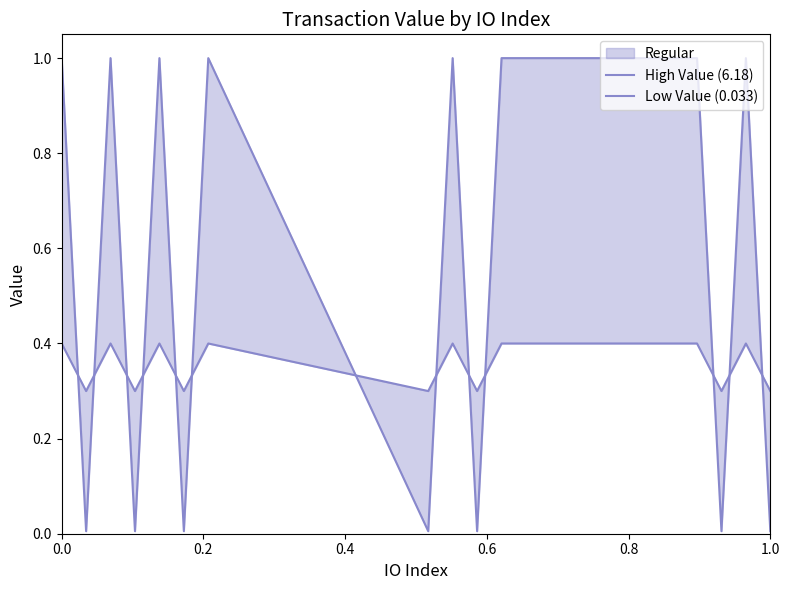

At how many categories does at least one series exceed 0?

17